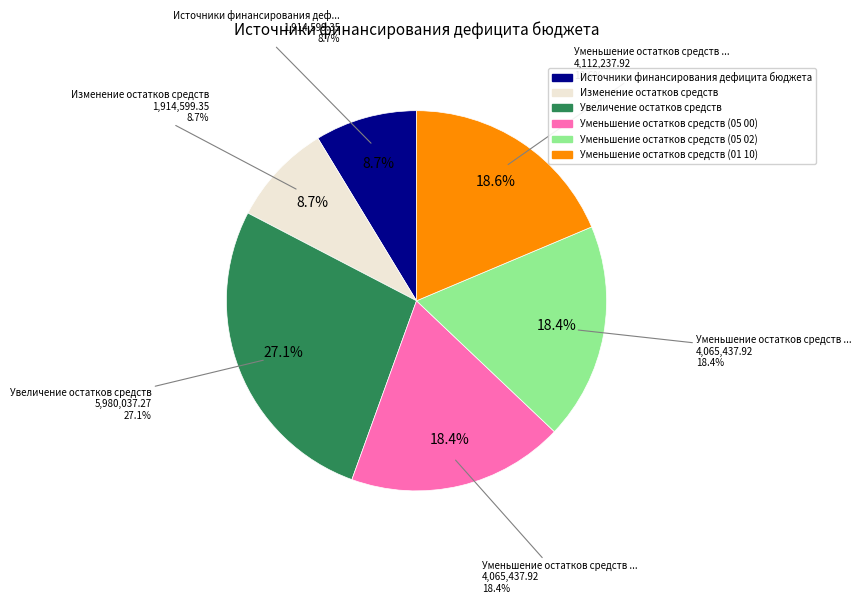

Is it true that Уменьшение остатков средств (05 00) is 18% of the pie?

True